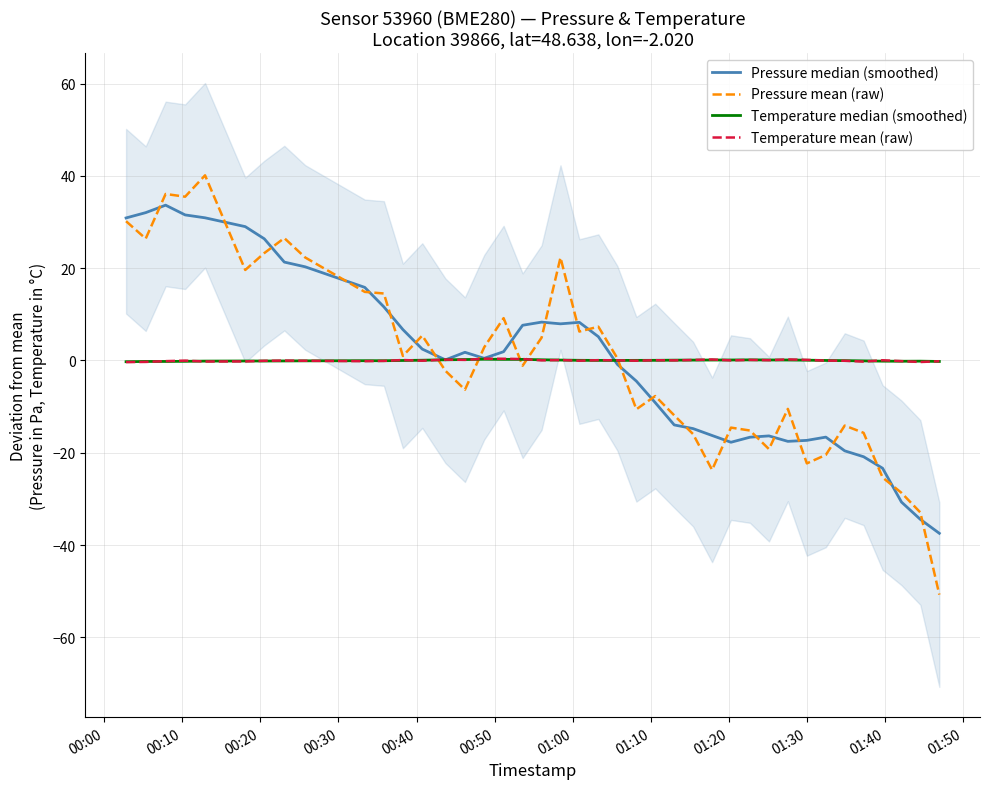

How many values in Pressure mean (raw) are below zero?

20